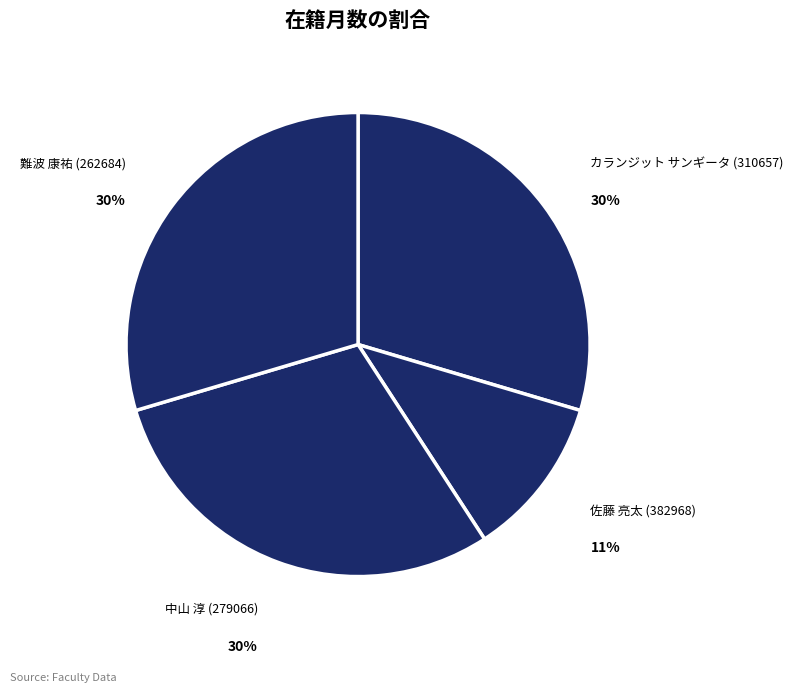

Which has a higher value, 佐藤 亮太 (382968) or 難波 康祐 (262684)?

難波 康祐 (262684)